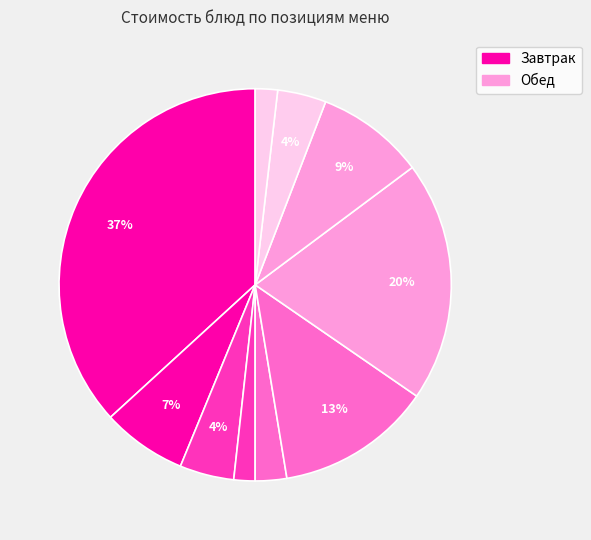

Count the number of slices in the pie.

10